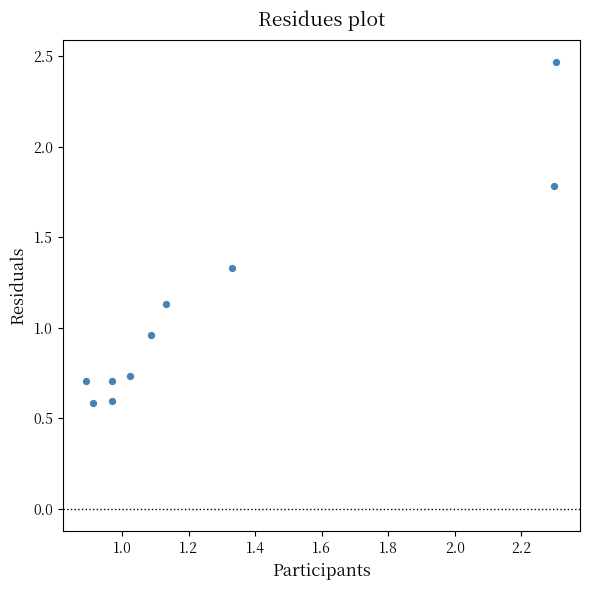

What is the range of X values (max minus min)?

1.4